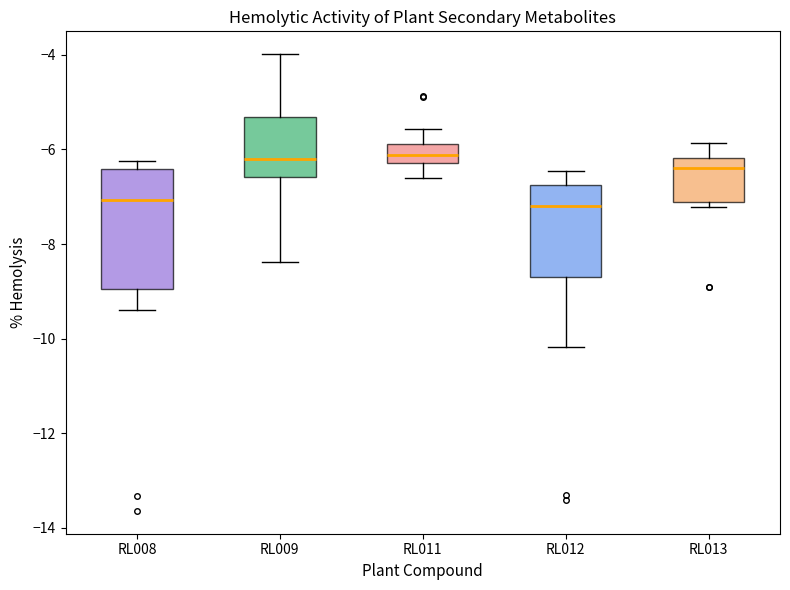

Reading left to right, read every box against the y-axis: the position of its median line, the range the box covers, and the ends of its whiskers. The values are not printed on the chart, so give them approximately, as read against the axis.

RL008: median -7.0, box -9.0 to -6.4, whiskers -9.4 to -6.2
RL009: median -6.2, box -6.6 to -5.4, whiskers -8.4 to -4.0
RL011: median -6.2 (inside the box), box -6.2 to -5.8, whiskers -6.6 to -5.6
RL012: median -7.2, box -8.6 to -6.8, whiskers -10.2 to -6.4
RL013: median -6.4, box -7.2 to -6.2, whiskers -7.2 (just below the box's lower edge) to -5.8